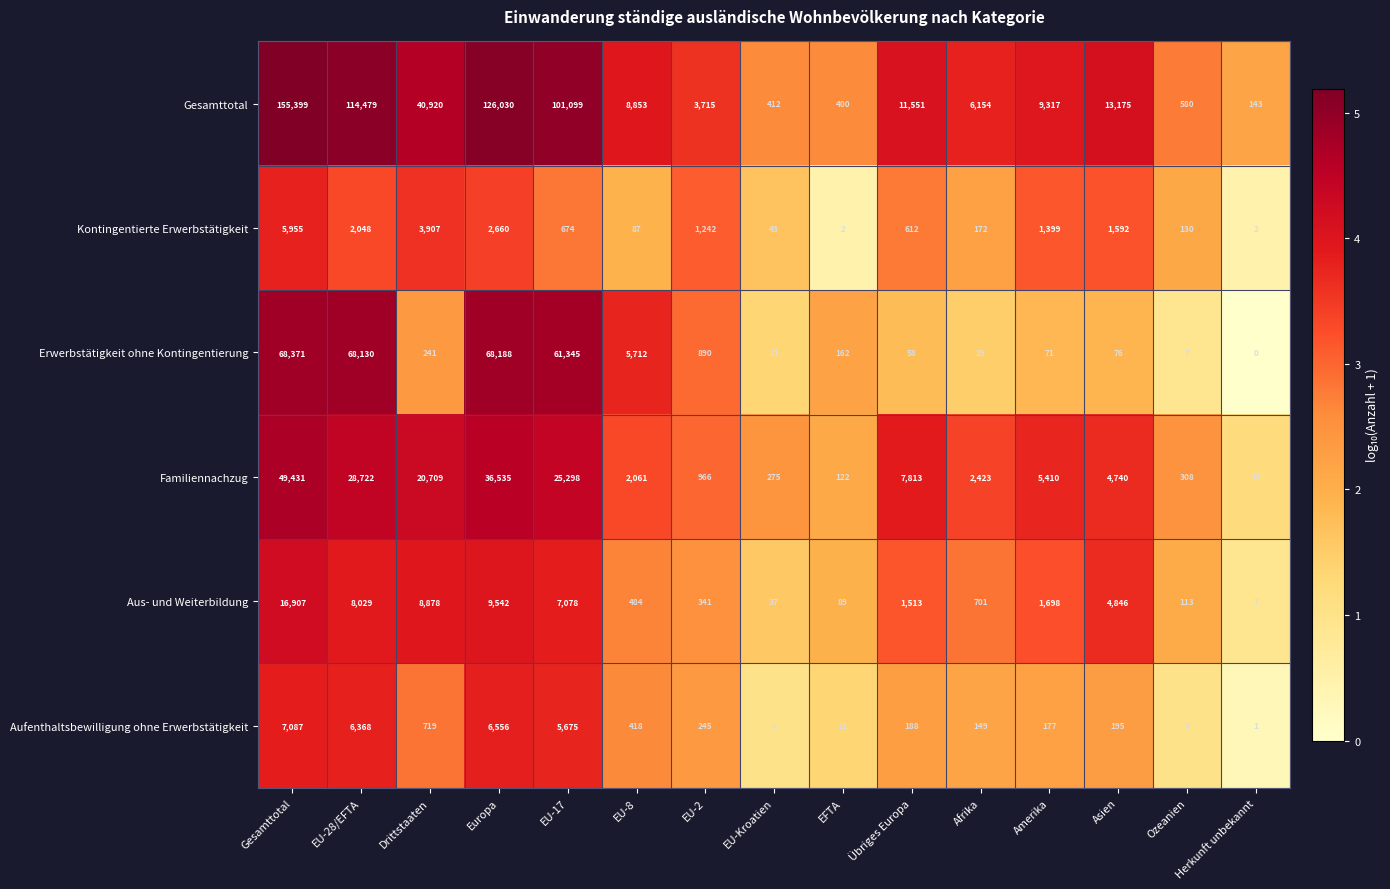

Which category has the highest value across all series?

Gesamttotal